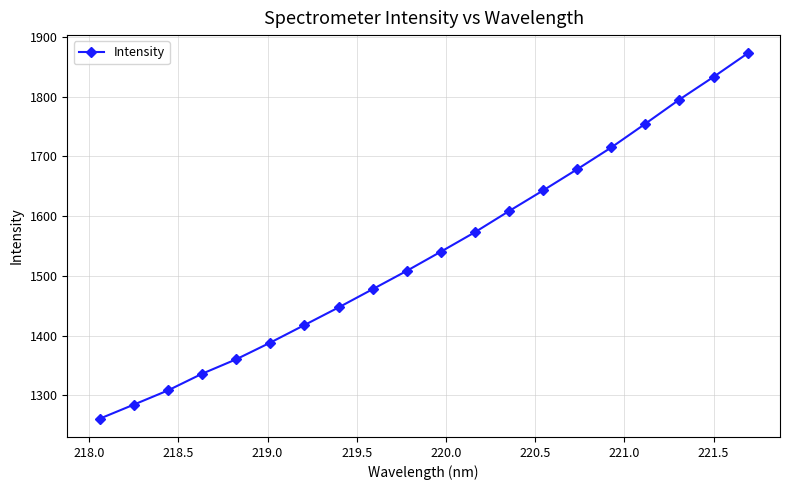

What is the difference between the second highest and second lowest values?

548.8